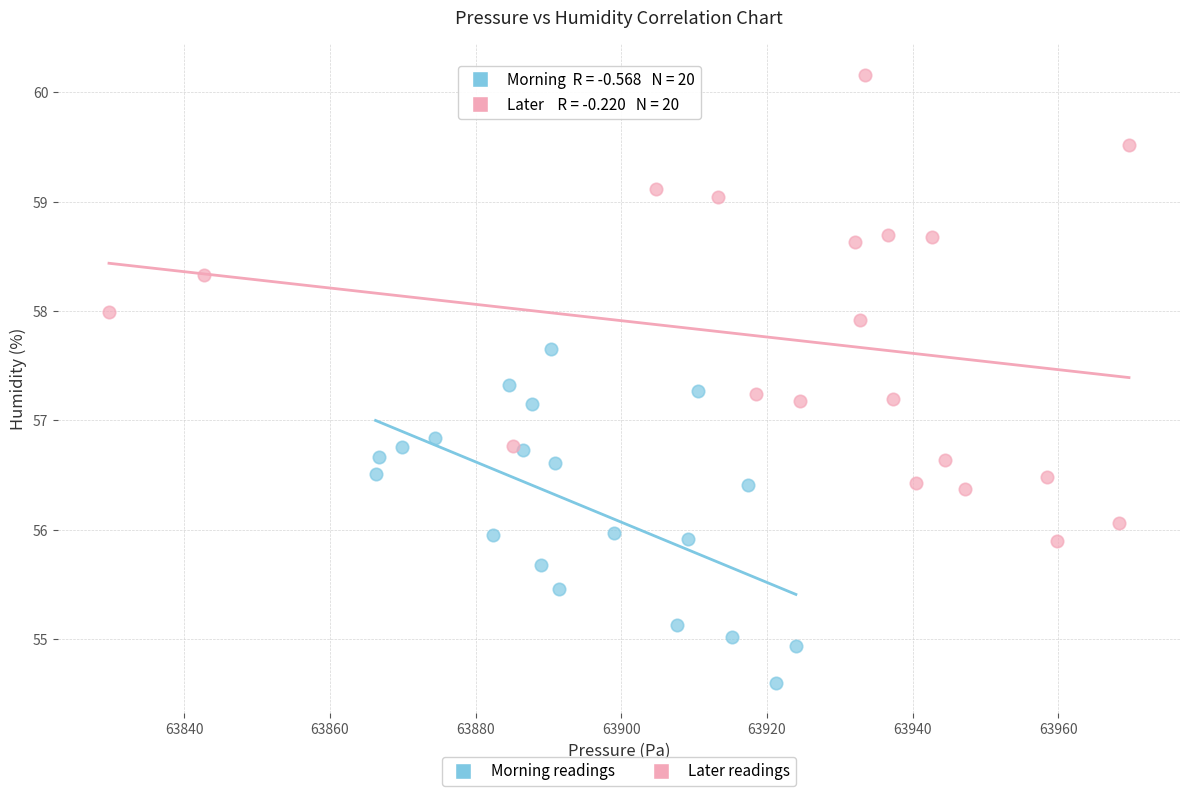

Which series has the largest Y range (max minus min)?

Later readings